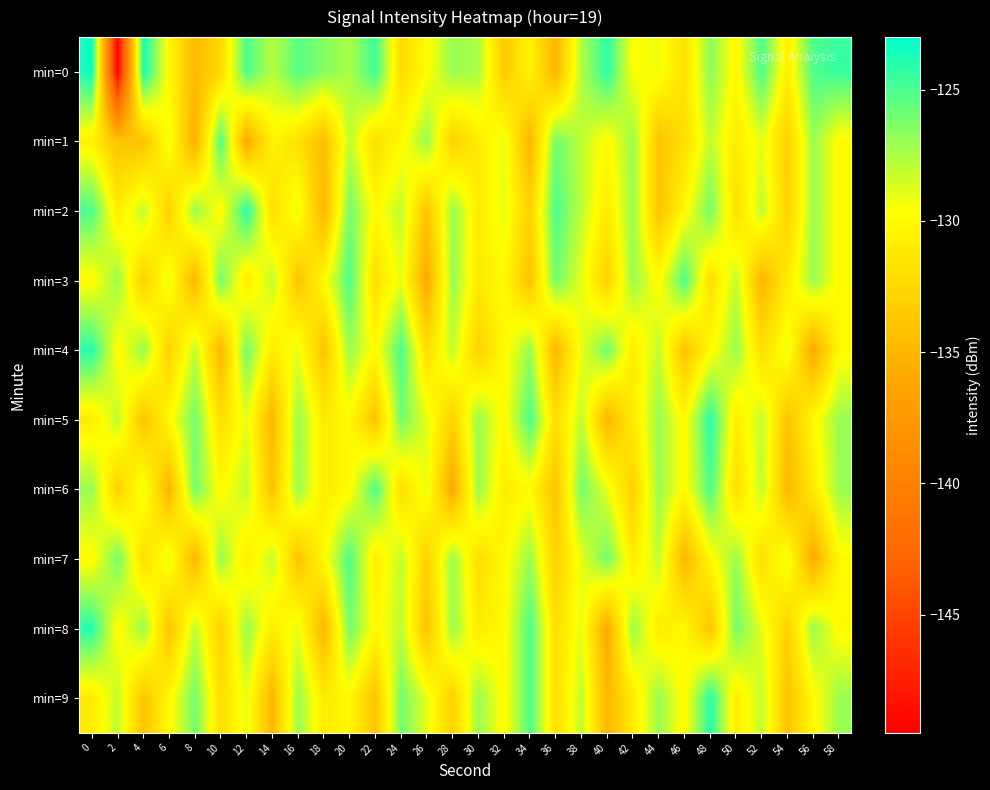

Reading right to left, list all the values displayed in this chart.

min=0: 58=-124.5	56=-125.0	54=-130.9	52=-125.0	50=-130.1	48=-126.6	46=-131.8	44=-129.2	42=-129.7	40=-124.2	38=-127.5	36=-135.1	34=-130.3	32=-133.5	30=-127.5	28=-127.0	26=-129.7	24=-132.3	22=-124.6	20=-127.5	18=-126.5	16=-125.3	14=-127.8	12=-125.0	10=-132.3	8=-134.7	6=-130.2	4=-123.5	2=-149.5	0=-123.4
min=1: 58=-130.0	56=-127.0	54=-133.0	52=-129.0	50=-131.0	48=-128.0	46=-132.0	44=-134.0	42=-127.0	40=-130.0	38=-128.0	36=-126.0	34=-135.0	32=-129.0	30=-131.0	28=-133.0	26=-127.0	24=-130.0	22=-132.0	20=-128.0	18=-134.5	16=-131.7	14=-130.3	12=-136.0	10=-125.1	8=-135.6	6=-129.3	4=-134.1	2=-133.9	0=-130.5
min=2: 58=-130.0	56=-127.0	54=-133.0	52=-128.0	50=-132.0	48=-126.0	46=-130.0	44=-134.0	42=-127.0	40=-131.0	38=-128.0	36=-125.0	34=-133.0	32=-129.0	30=-131.0	28=-127.0	26=-134.0	24=-128.0	22=-130.0	20=-126.0	18=-135.0	16=-129.0	14=-132.0	12=-124.0	10=-130.0	8=-127.0	6=-133.0	4=-128.0	2=-131.0	0=-125.0
min=3: 58=-130.0	56=-127.0	54=-131.0	52=-135.0	50=-128.0	48=-132.0	46=-125.0	44=-130.0	42=-127.0	40=-133.0	38=-129.0	36=-126.0	34=-134.0	32=-130.0	30=-131.0	28=-127.0	26=-136.0	24=-129.0	22=-132.0	20=-125.0	18=-130.0	16=-134.0	14=-128.0	12=-131.0	10=-126.0	8=-135.0	6=-129.0	4=-133.0	2=-127.0	0=-130.0
min=4: 58=-130.0	56=-136.0	54=-129.0	52=-132.0	50=-127.0	48=-130.0	46=-134.0	44=-128.0	42=-131.0	40=-126.0	38=-129.0	36=-135.0	34=-127.0	32=-130.0	30=-133.0	28=-128.0	26=-132.0	24=-125.0	22=-130.0	20=-127.0	18=-134.0	16=-129.0	14=-131.0	12=-126.0	10=-135.0	8=-128.0	6=-133.0	4=-127.0	2=-130.0	0=-124.0
min=5: 58=-127.0	56=-130.0	54=-134.0	52=-128.0	50=-131.0	48=-124.0	46=-130.0	44=-127.0	42=-131.0	40=-135.0	38=-128.0	36=-132.0	34=-125.0	32=-130.0	30=-127.0	28=-133.0	26=-129.0	24=-126.0	22=-134.0	20=-130.0	18=-131.0	16=-127.0	14=-135.0	12=-129.0	10=-132.0	8=-126.0	6=-130.0	4=-134.0	2=-128.0	0=-131.0
min=6: 58=-127.0	56=-131.0	54=-135.0	52=-128.0	50=-132.0	48=-125.0	46=-130.0	44=-127.0	42=-133.0	40=-129.0	38=-126.0	36=-134.0	34=-130.0	32=-131.0	30=-127.0	28=-136.0	26=-129.0	24=-132.0	22=-125.0	20=-130.0	18=-131.0	16=-127.0	14=-134.0	12=-128.0	10=-130.0	8=-126.0	6=-135.0	4=-129.0	2=-133.0	0=-127.0
min=7: 58=-130.0	56=-136.0	54=-129.0	52=-132.0	50=-127.0	48=-130.0	46=-135.0	44=-128.0	42=-131.0	40=-126.0	38=-129.0	36=-133.0	34=-127.0	32=-130.0	30=-132.0	28=-127.0	26=-133.0	24=-128.0	22=-131.0	20=-125.0	18=-130.0	16=-134.0	14=-128.0	12=-131.0	10=-127.0	8=-135.0	6=-129.0	4=-132.0	2=-126.0	0=-130.0
min=8: 58=-130.0	56=-127.0	54=-133.0	52=-129.0	50=-126.0	48=-134.0	46=-130.0	44=-131.0	42=-127.0	40=-136.0	38=-129.0	36=-132.0	34=-125.0	32=-130.0	30=-131.0	28=-127.0	26=-134.0	24=-128.0	22=-130.0	20=-126.0	18=-135.0	16=-129.0	14=-131.0	12=-127.0	10=-133.0	8=-128.0	6=-134.0	4=-127.0	2=-130.0	0=-124.0
min=9: 58=-127.0	56=-130.0	54=-134.0	52=-128.0	50=-131.0	48=-124.0	46=-130.0	44=-127.0	42=-131.0	40=-135.0	38=-128.0	36=-132.0	34=-125.0	32=-130.0	30=-127.0	28=-133.0	26=-129.0	24=-126.0	22=-134.0	20=-130.0	18=-131.0	16=-127.0	14=-135.0	12=-129.0	10=-132.0	8=-126.0	6=-130.0	4=-134.0	2=-128.0	0=-131.0